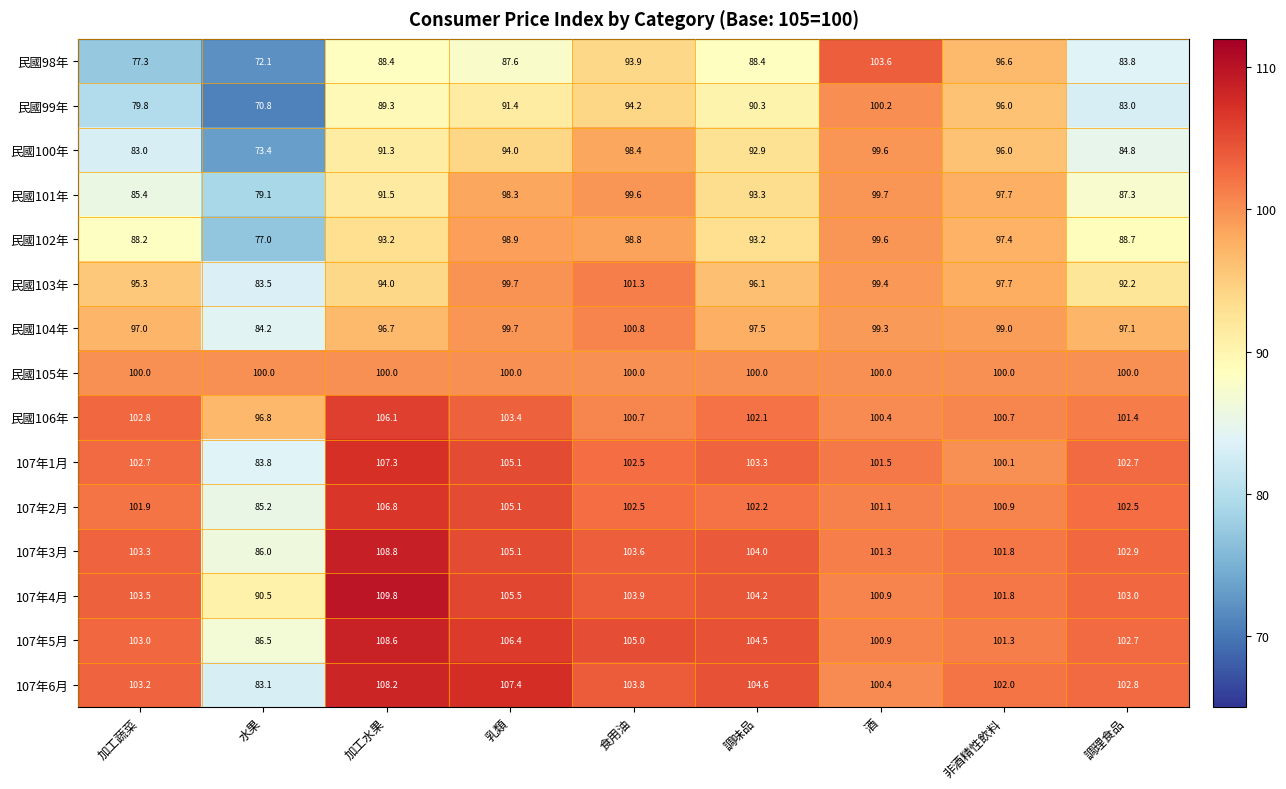

What is the difference between the maximum and minimum values in the 民國100年 series?

26.2